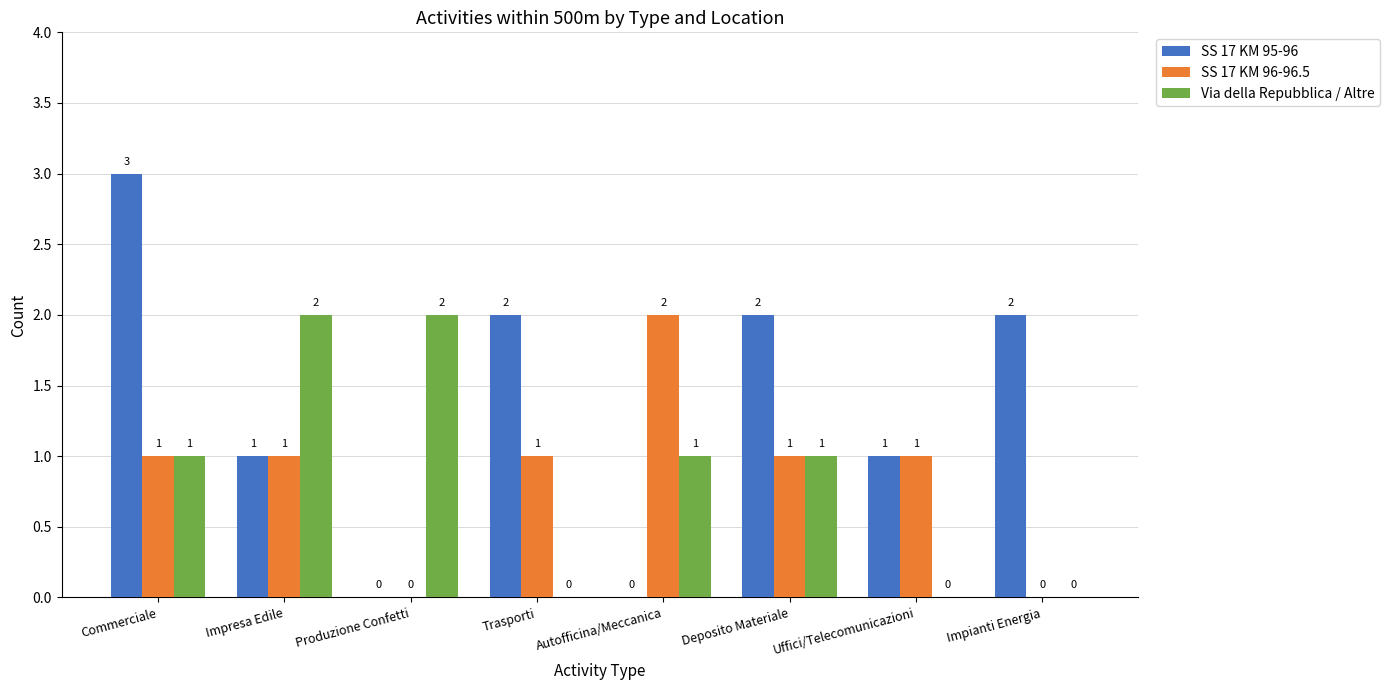

Reading left to right, extract all data points from this chart.

SS 17 KM 95-96: 3	1	0	2	0	2	1	2
SS 17 KM 96-96.5: 1	1	0	1	2	1	1	0
Via della Repubblica / Altre: 1	2	2	0	1	1	0	0